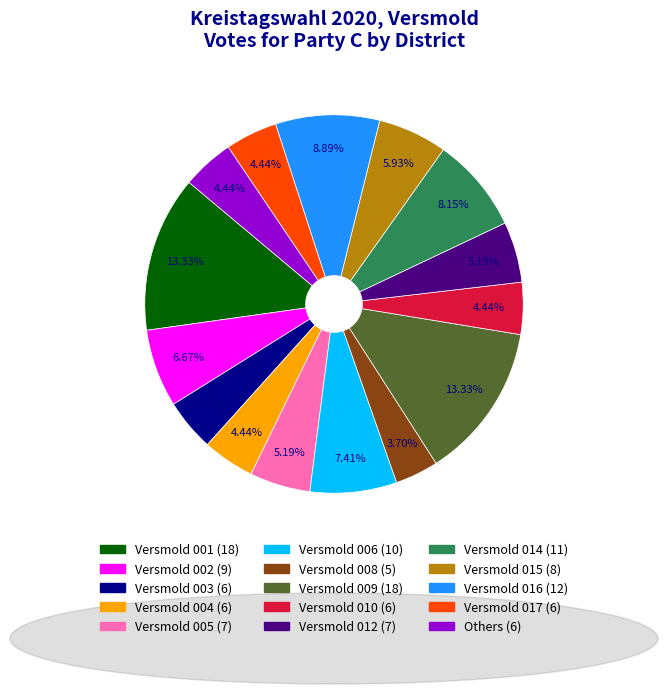

How many segments does this pie chart have?

15